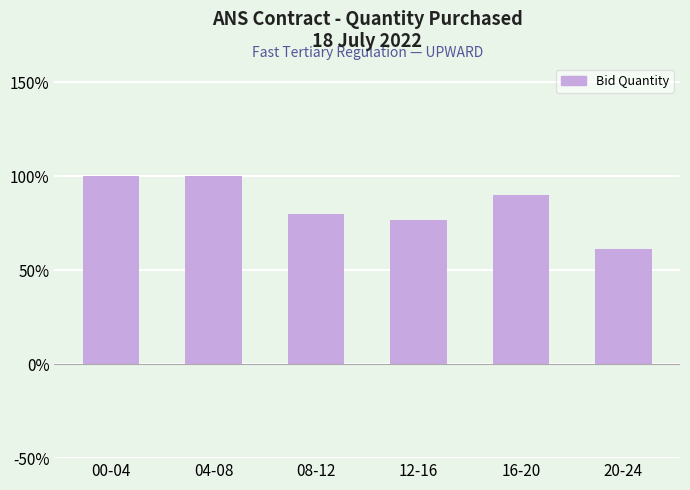

What is the change in value from 04-08 to 16-20?

-9.7